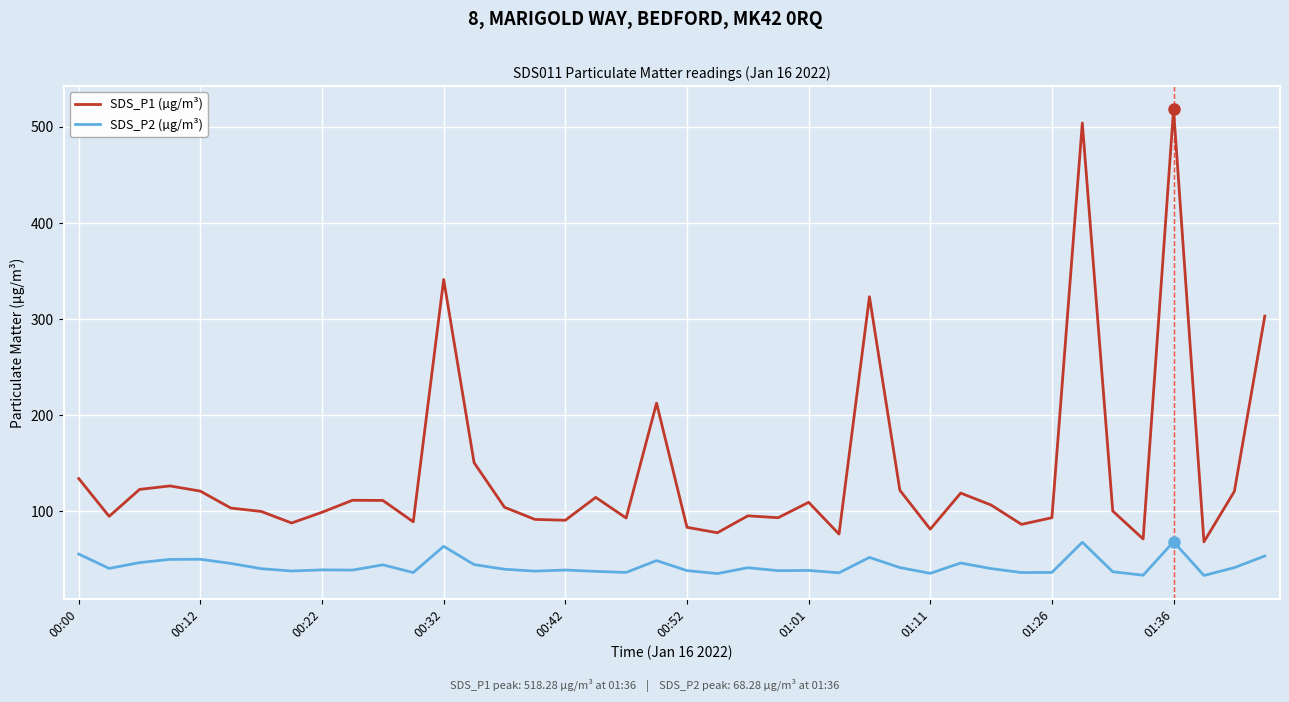

Rank the series by their average value, from highest to lowest.

SDS_P1 (µg/m³), SDS_P2 (µg/m³)